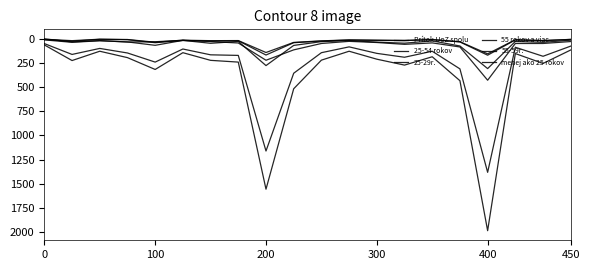

Is this an area chart (filled region under the line)?

No